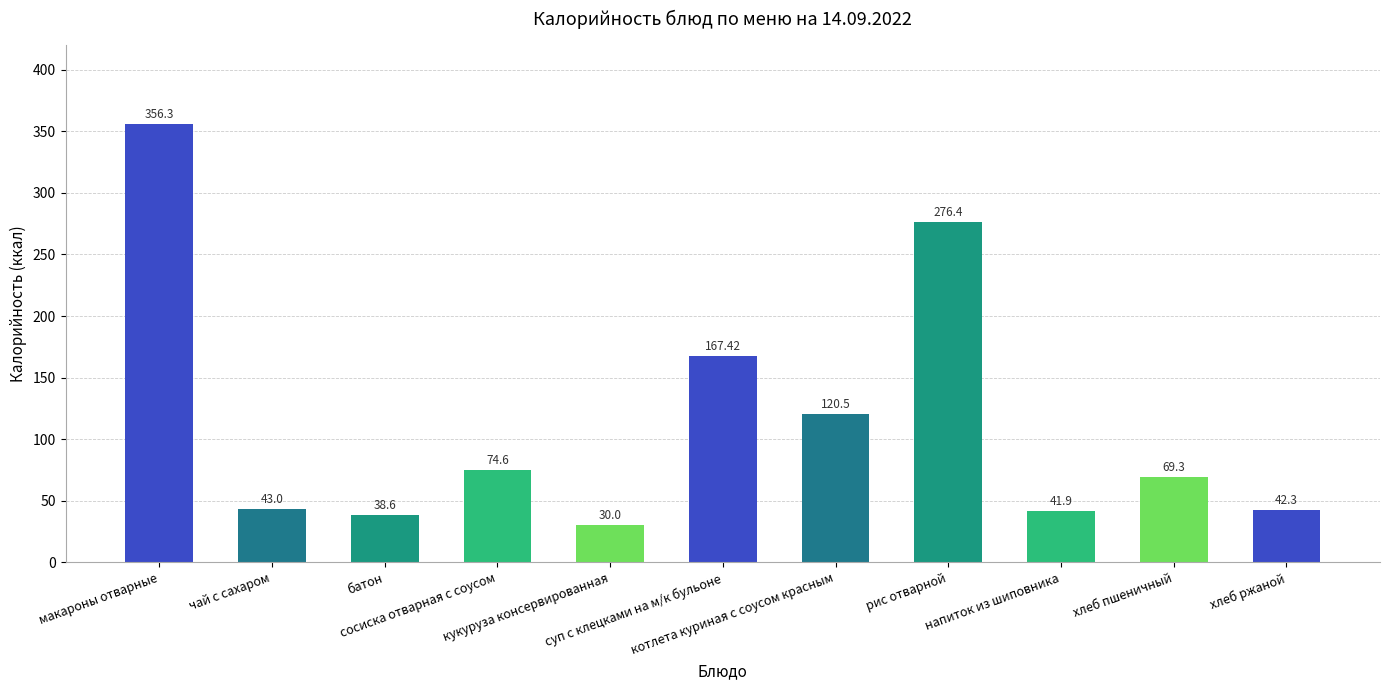

What is the sum of all values?

1260.3